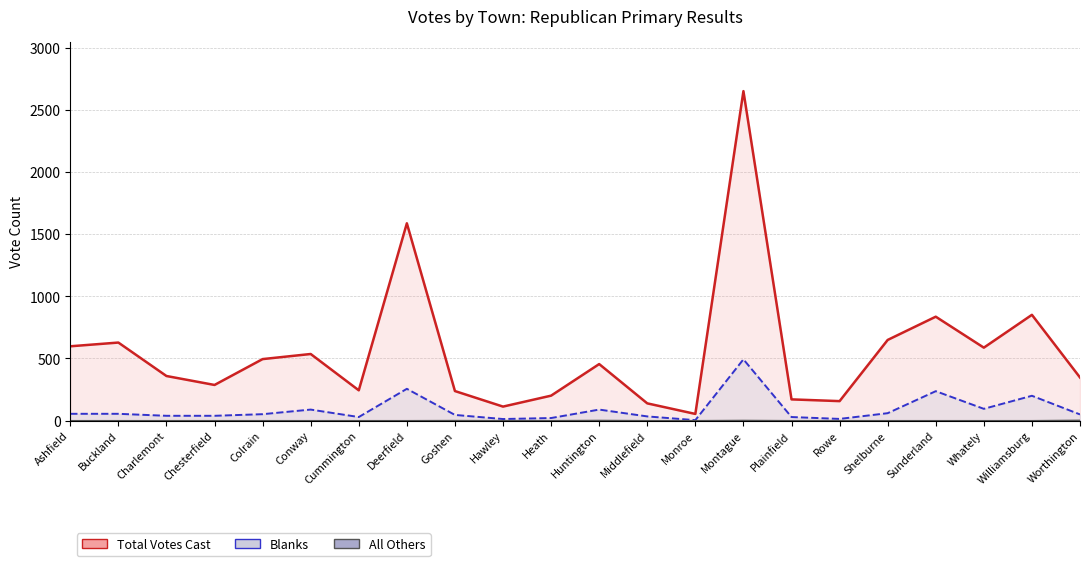

The Blanks series shows 84 at Worthington. True or false?

False